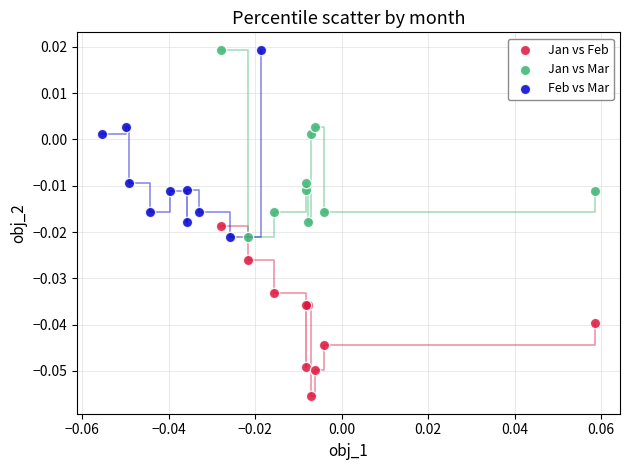

Which series reaches the minimum Y coordinate?

Jan vs Feb